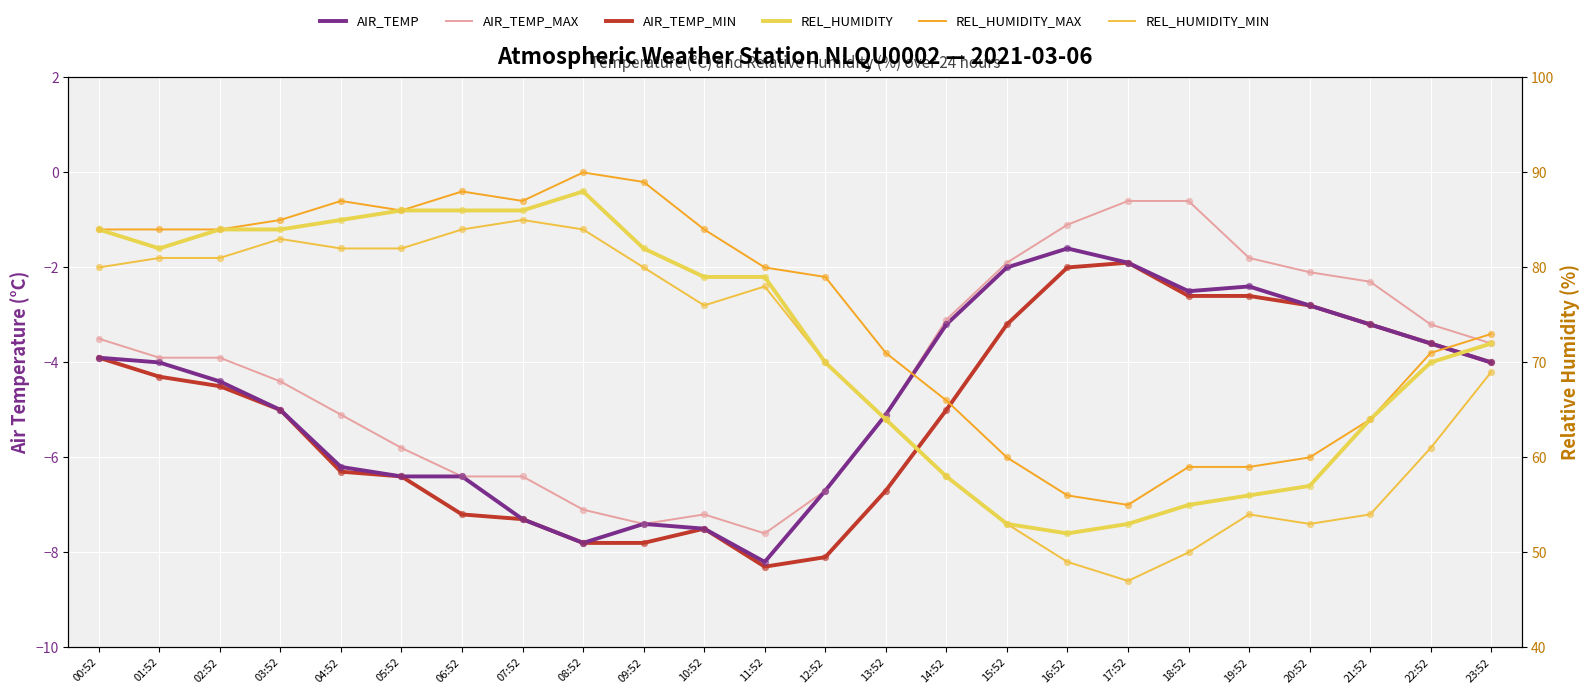

At how many categories does at least one series exceed 80?

11